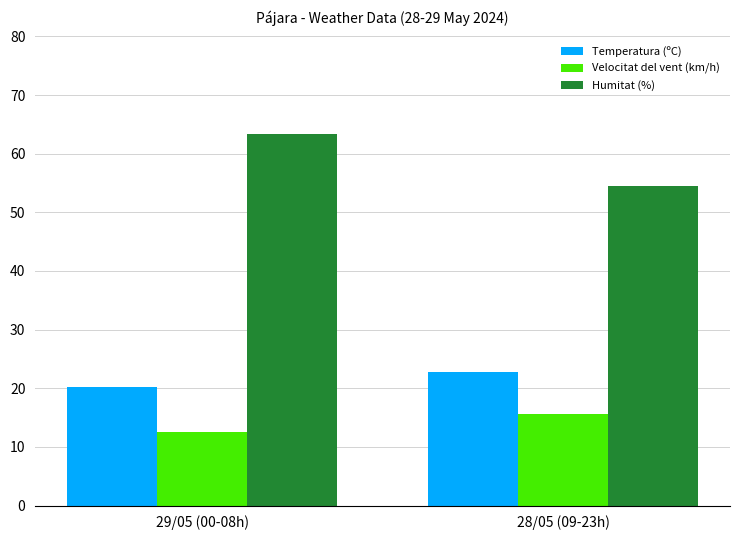

Reading left to right, extract all data points from this chart.

Temperatura (ºC): 29/05 (00-08h)=20.2	28/05 (09-23h)=22.7
Velocitat del vent (km/h): 29/05 (00-08h)=12.5	28/05 (09-23h)=15.7
Humitat (%): 29/05 (00-08h)=63.4	28/05 (09-23h)=54.5